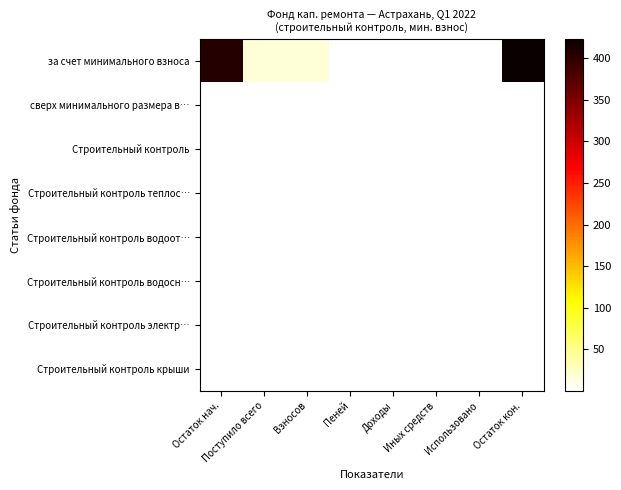

Which series has the widest spread of values?

за счет минимального взноса